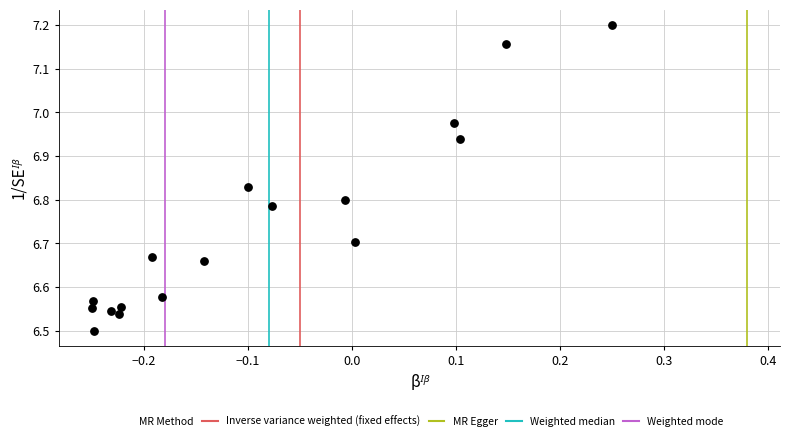

What is the range of Y values (max minus min)?

0.7